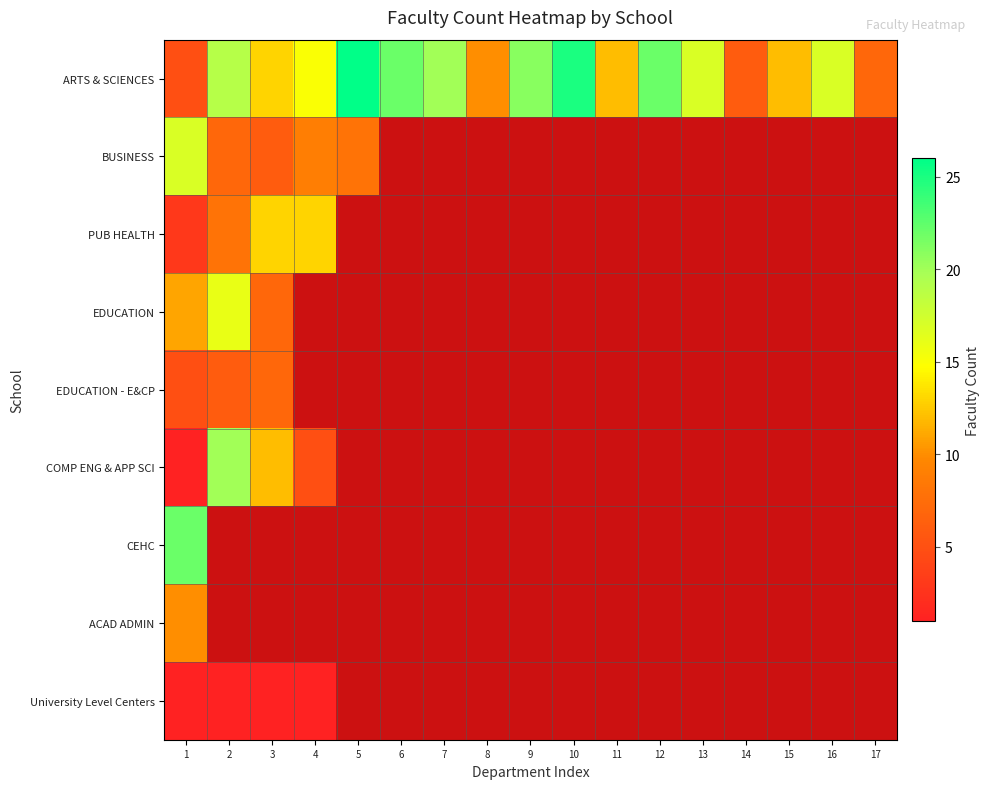

Which series has the largest total across all categories?

ARTS & SCIENCES